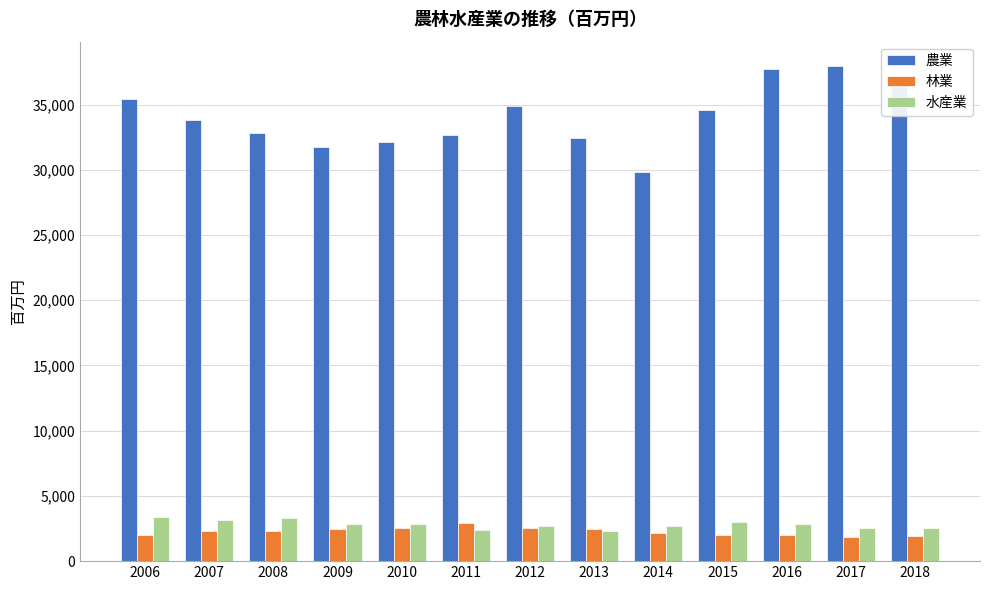

What is the total value across all series at 2010?

37516